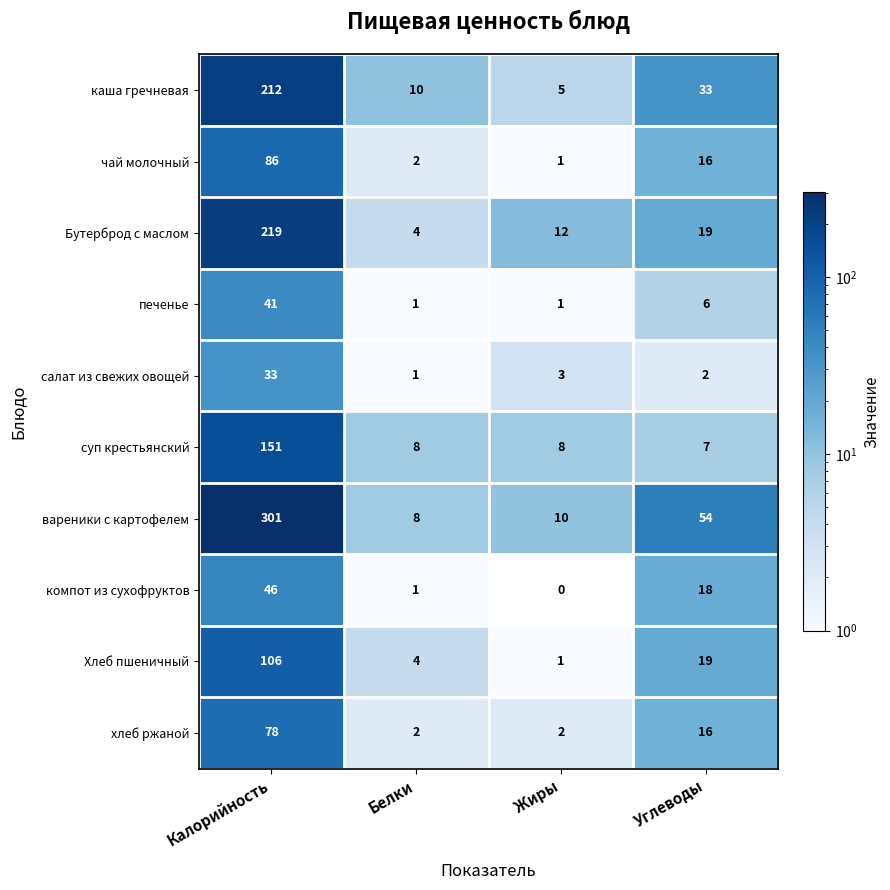

Which category has the highest value in the чай молочный series?

Калорийность